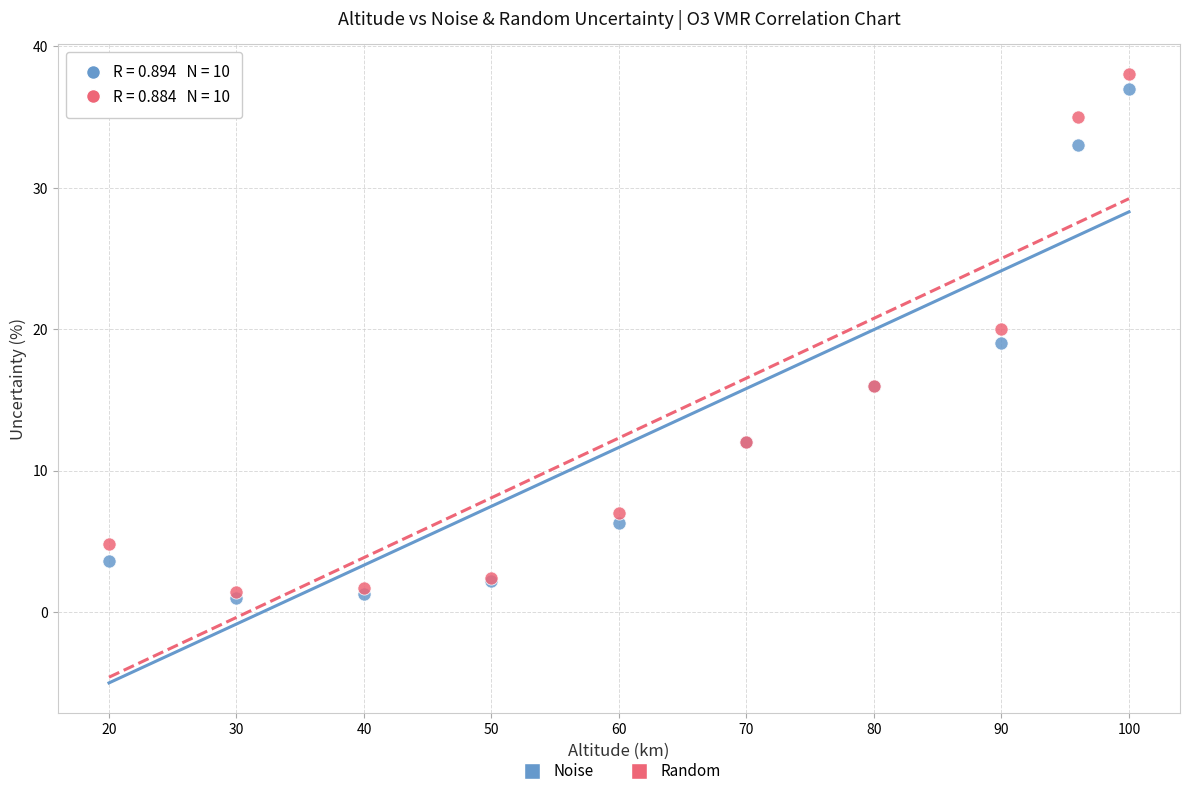

What are all the series names shown in the legend?

Noise, Random